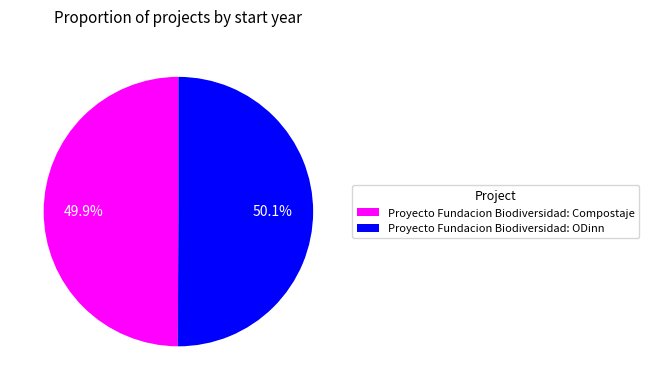

What percentage do Proyecto Fundacion Biodiversidad: ODinn and Proyecto Fundacion Biodiversidad: Compostaje together represent?

100.0%